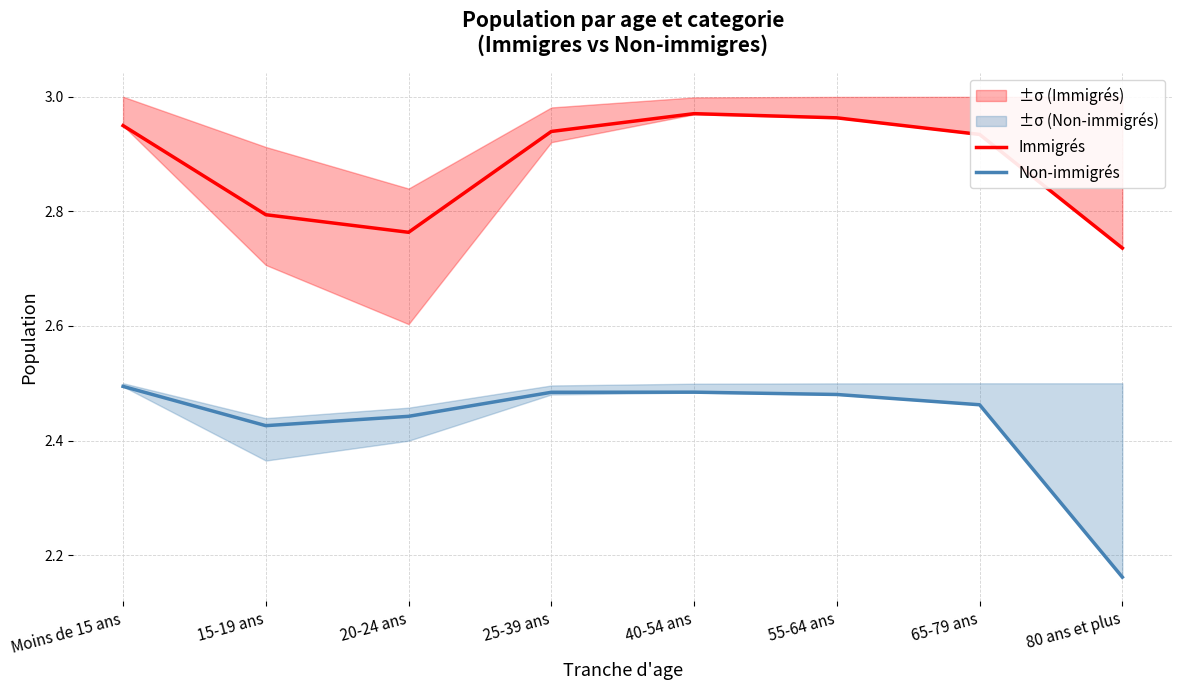

How many categories are shown in the chart?

8